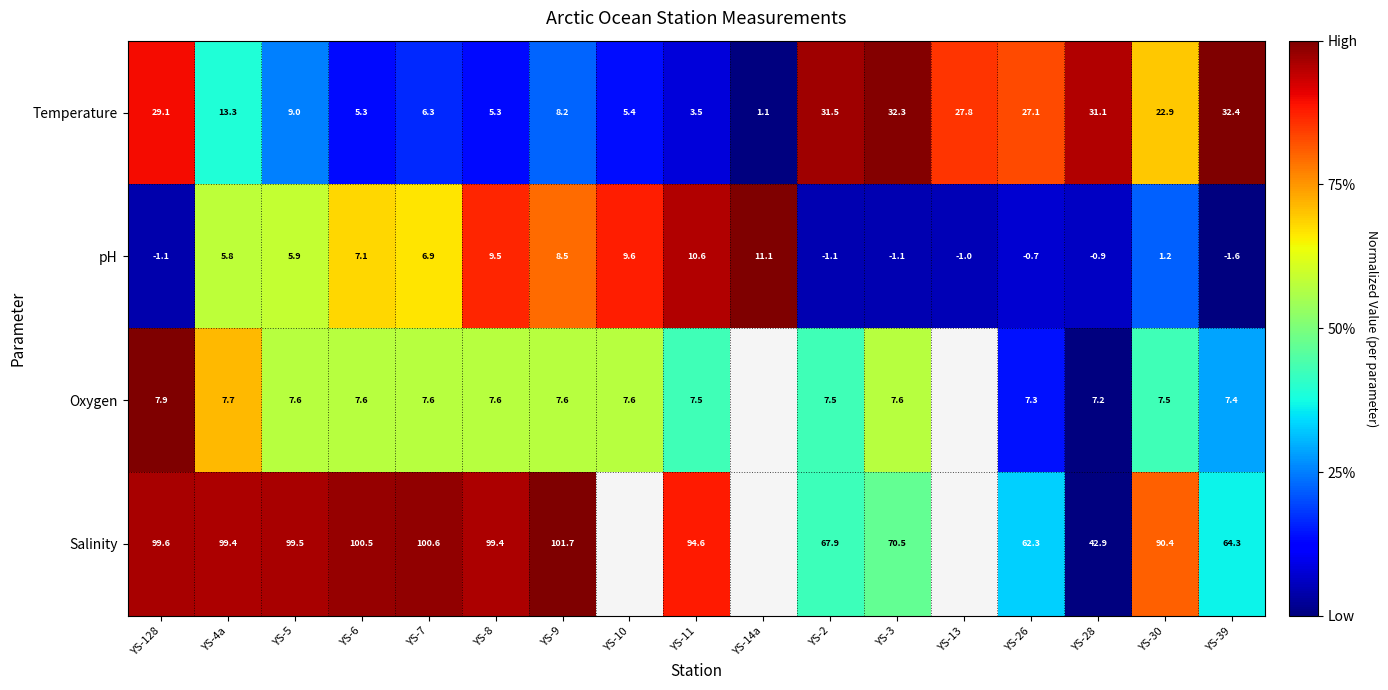

At which category is the sum across all series the highest?

YS-128